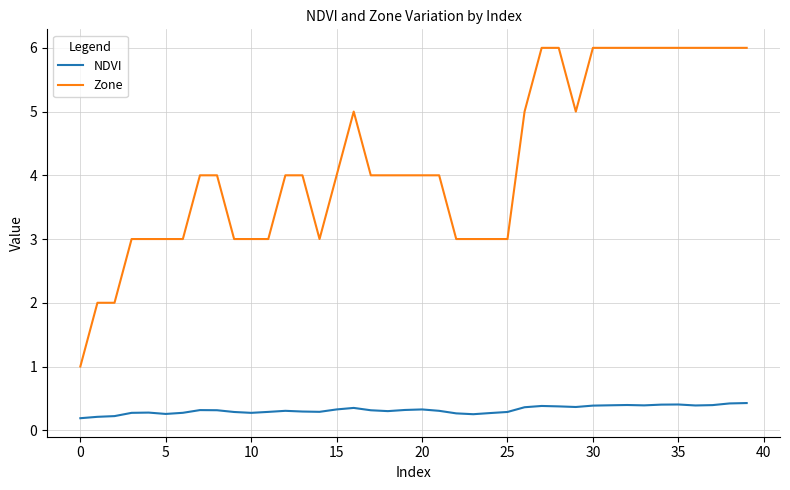

What is the maximum value shown in the chart?

6.0